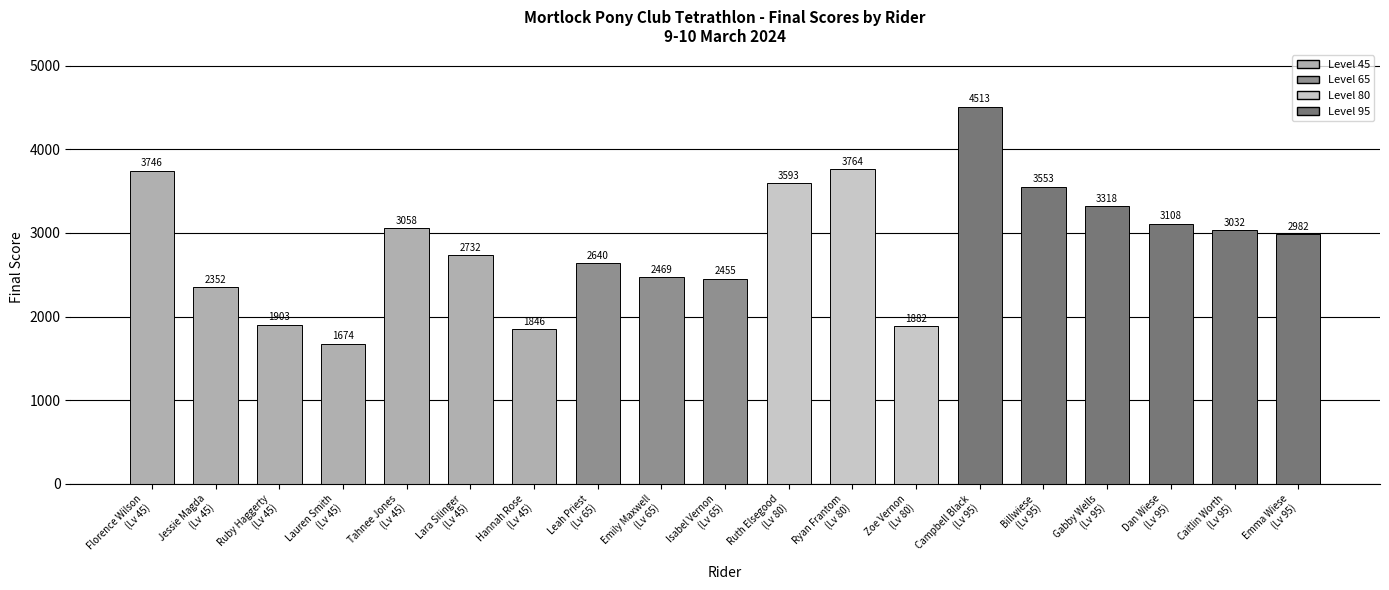

List the labels in order of value, smallest first.

Lauren Smith
(Lv 45), Hannah Rose
(Lv 45), Zoe Vernon
(Lv 80), Ruby Haggerty
(Lv 45), Jessie Magda
(Lv 45), Isabel Vernon
(Lv 65), Emily Maxwell
(Lv 65), Leah Priest
(Lv 65), Lara Silinger
(Lv 45), Emma Wiese
(Lv 95), Caitlin Worth
(Lv 95), Tahnee Jones
(Lv 45), Dan Wiese
(Lv 95), Gabby Wells
(Lv 95), Billwiese
(Lv 95), Ruth Elsegood
(Lv 80), Florence Wilson
(Lv 45), Ryan Frantom
(Lv 80), Campbell Black
(Lv 95)